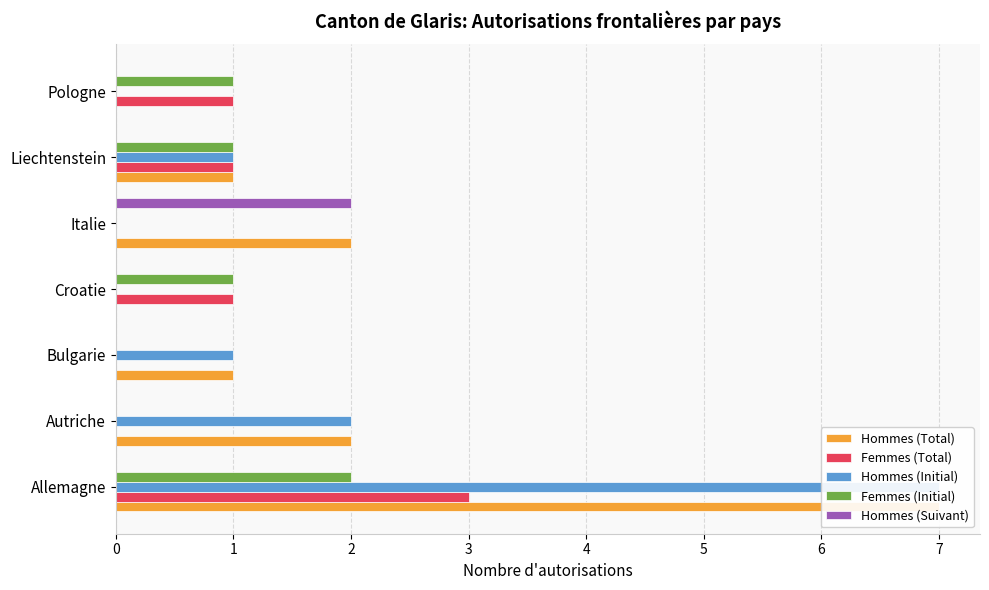

At how many categories does at least one series exceed 6?

1